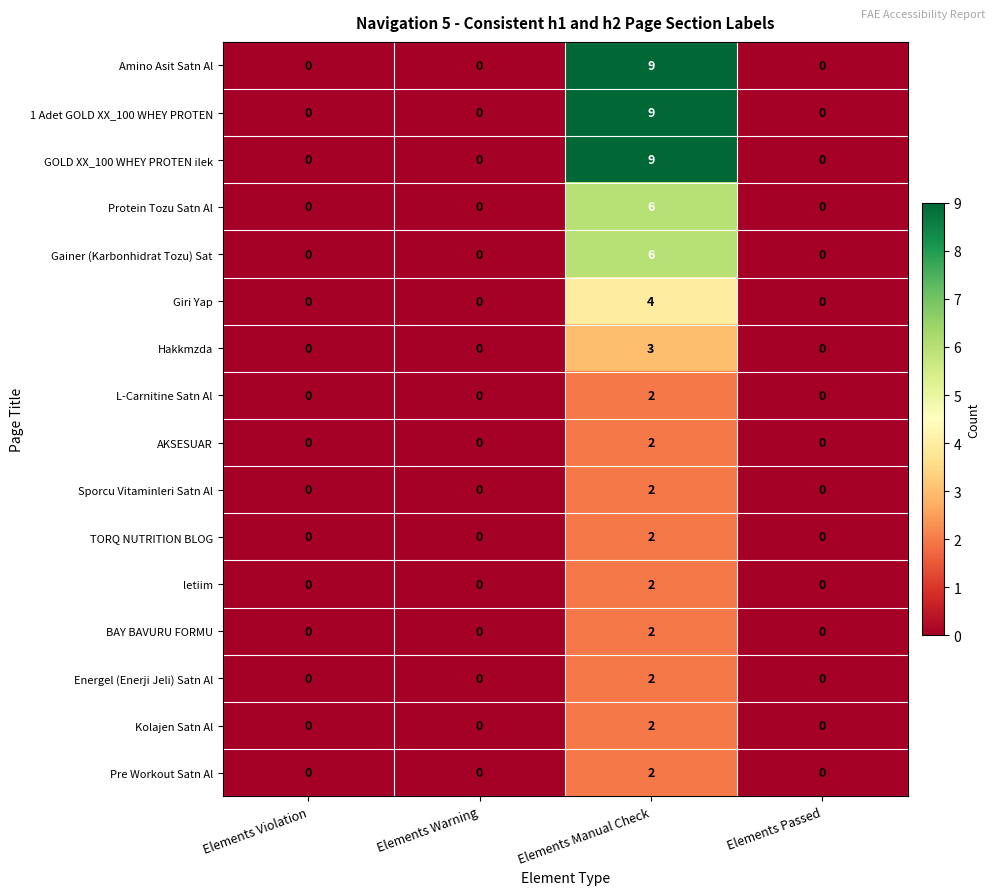

What is the difference between the maximum and minimum values in the 1 Adet GOLD XX_100 WHEY PROTEN series?

9